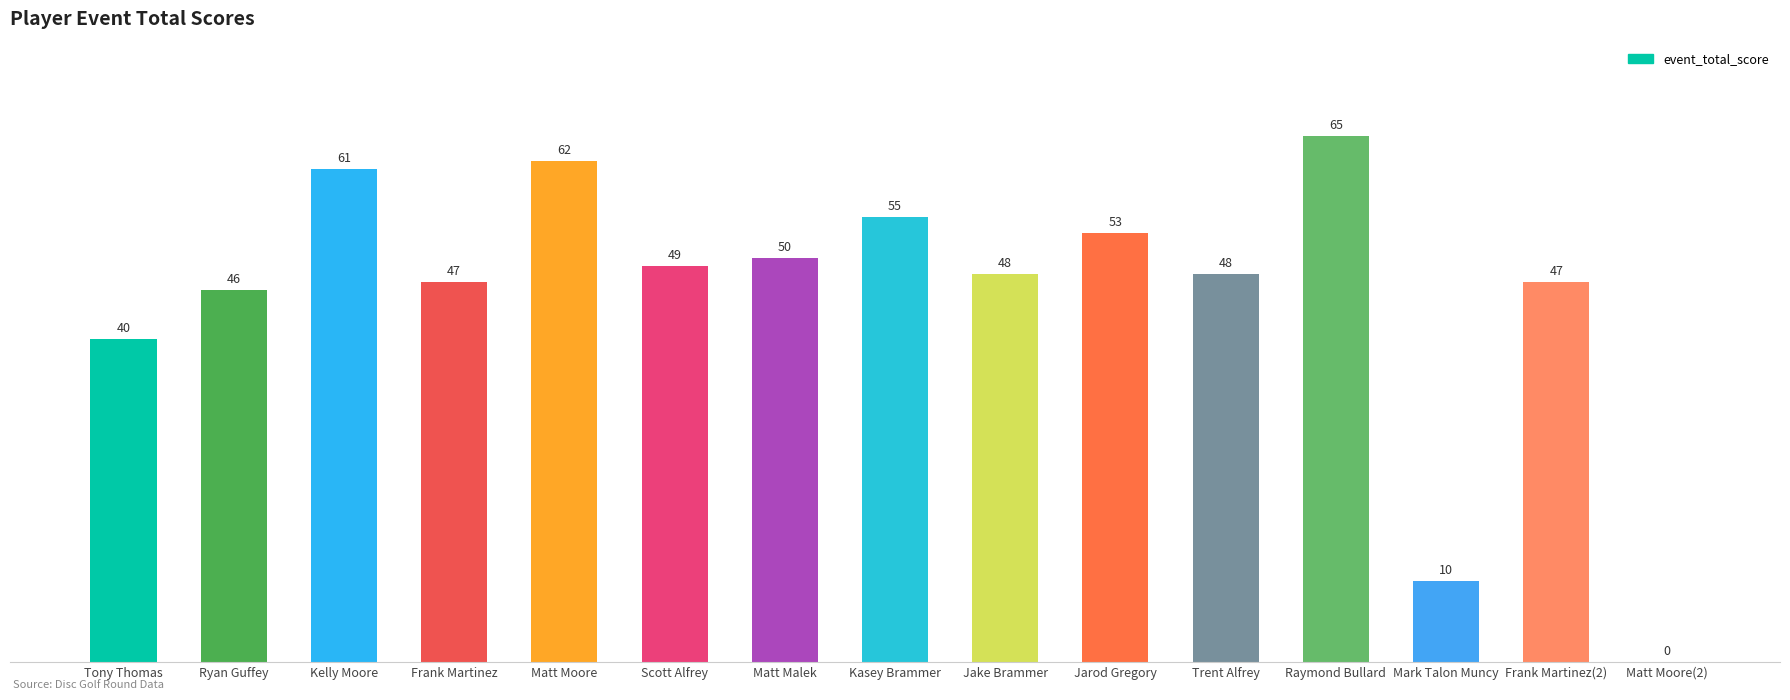

What is the greatest value displayed?

65